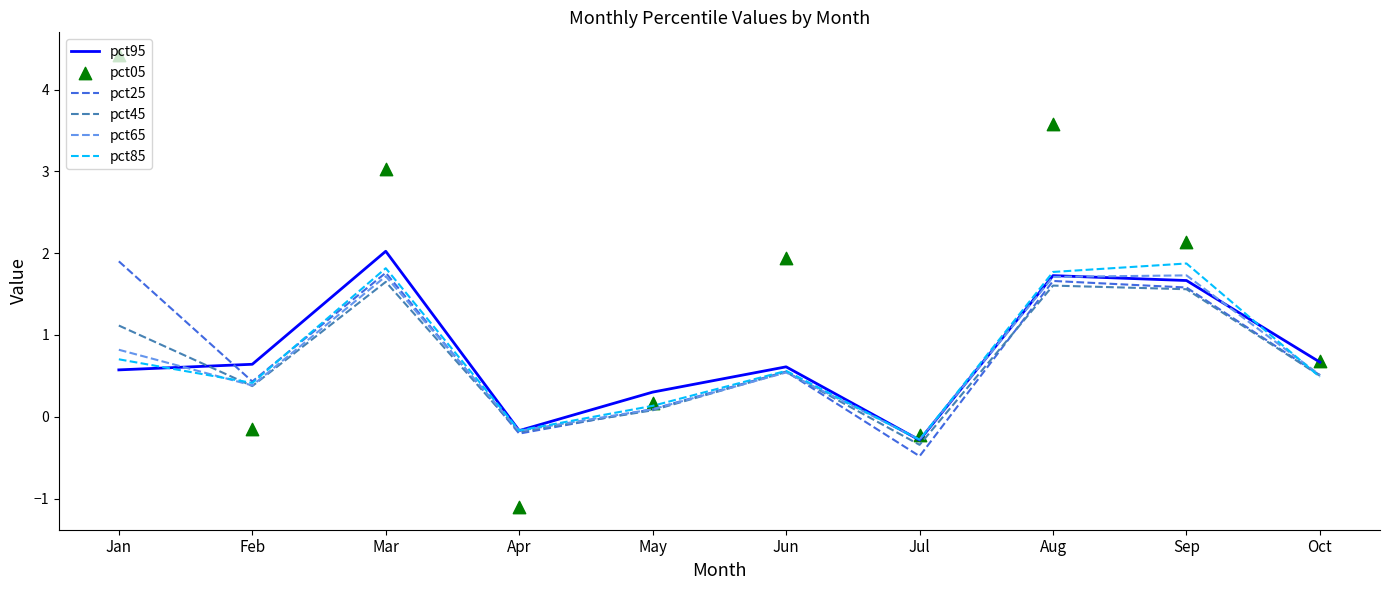

At how many categories does at least one series exceed 4?

1